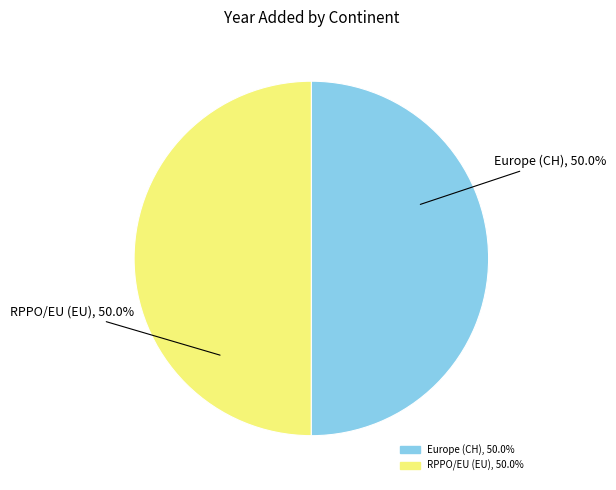

What is the ratio of the value at RPPO/EU (EU), 50.0% to the value at Europe (CH), 50.0%?

1.0